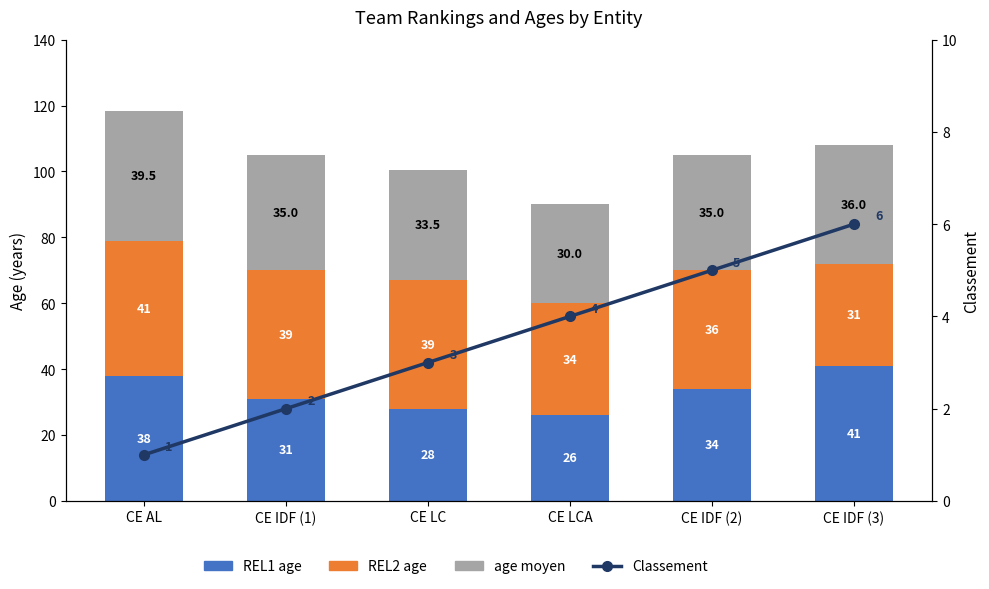

Reading right to left, extract all data points from this chart.

REL1 age: CE IDF (3)=41.0	CE IDF (2)=34.0	CE LCA=26.0	CE LC=28.0	CE IDF (1)=31.0	CE AL=38.0
REL2 age: CE IDF (3)=31.0	CE IDF (2)=36.0	CE LCA=34.0	CE LC=39.0	CE IDF (1)=39.0	CE AL=41.0
age moyen: CE IDF (3)=36.0	CE IDF (2)=35.0	CE LCA=30.0	CE LC=33.5	CE IDF (1)=35.0	CE AL=39.5
Classement: CE IDF (3)=6.0	CE IDF (2)=5.0	CE LCA=4.0	CE LC=3.0	CE IDF (1)=2.0	CE AL=1.0